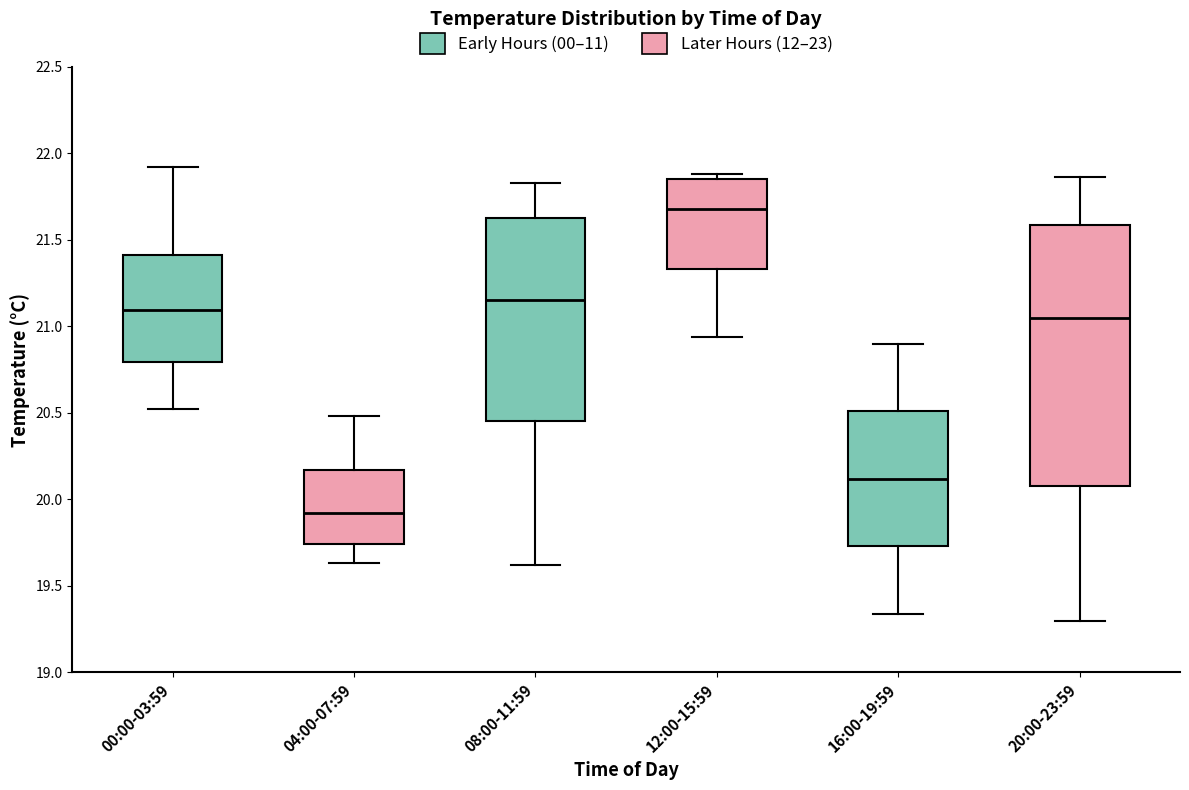

Which box's median line is the highest?

12:00-15:59